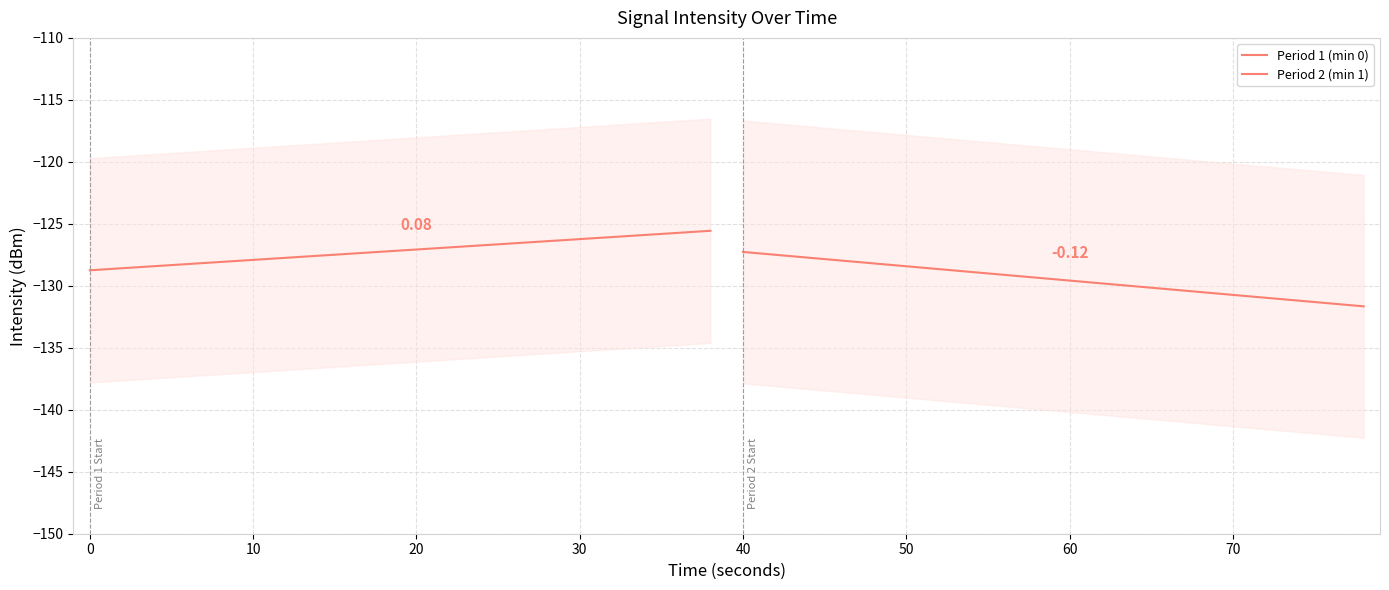

The Period 1 (min 0) series shows -185.6 at 14. True or false?

False